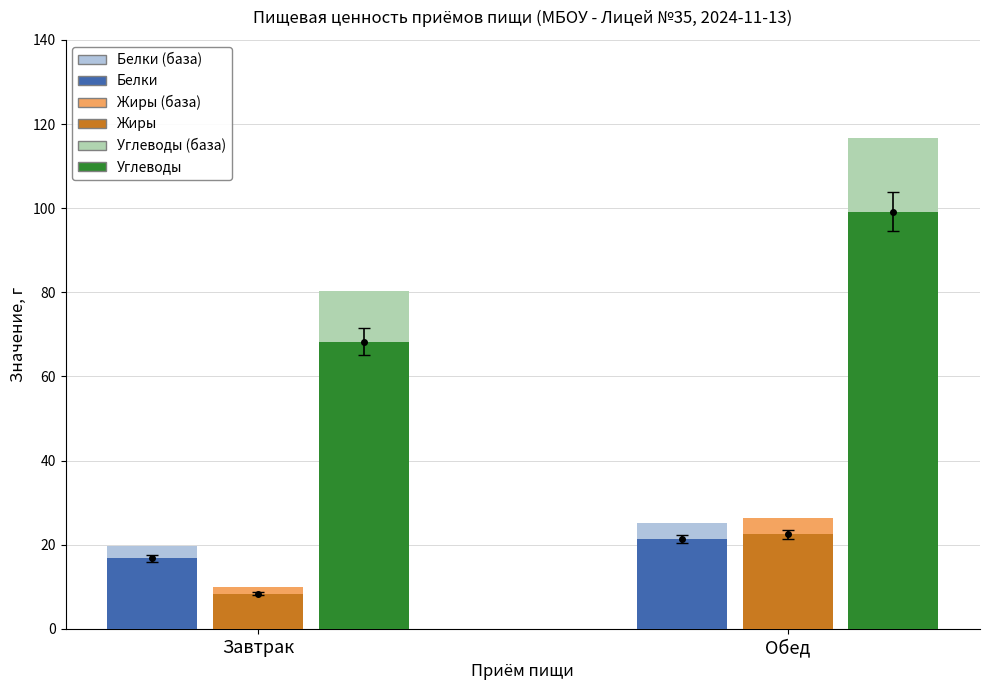

What is the total value across all series at Обед?

311.1